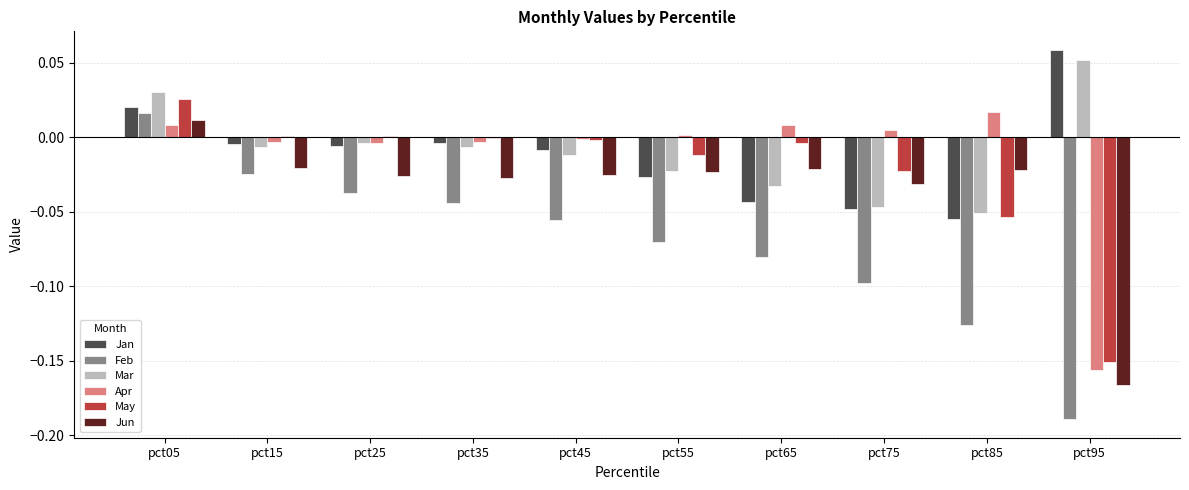

What is the sum of all Feb values?

-0.7